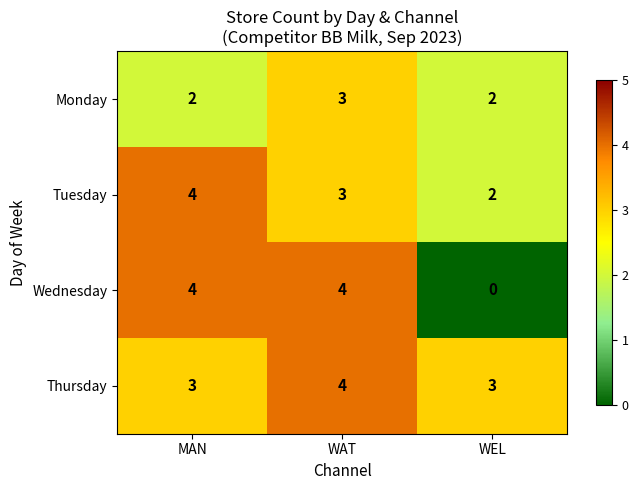

Where does the Tuesday series first go above 3?

MAN